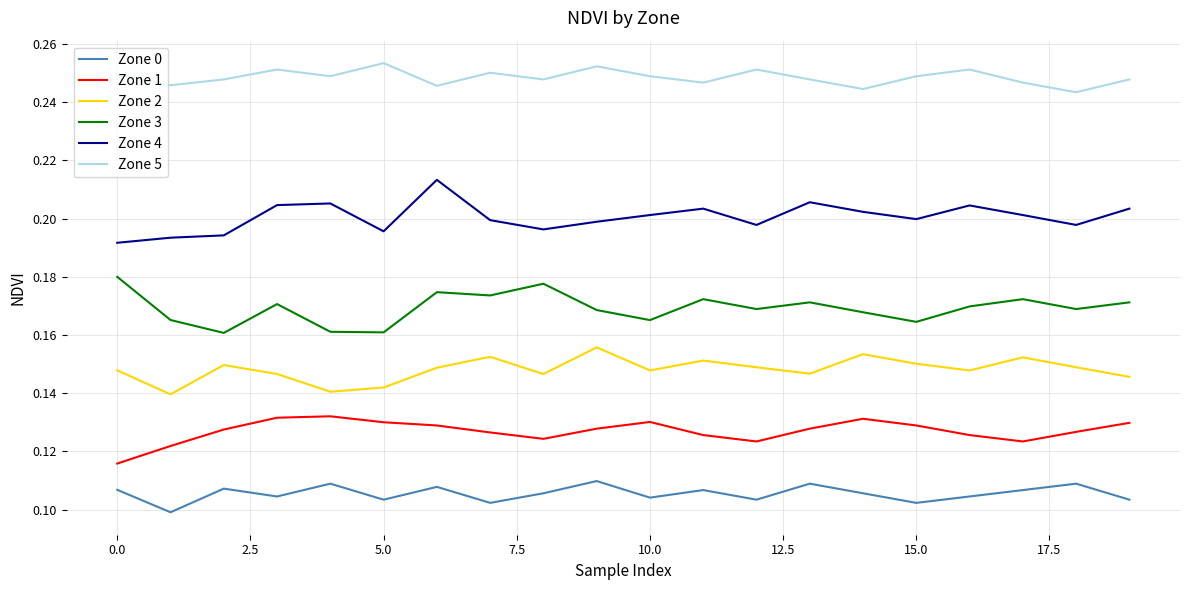

True or false: Zone 2 and Zone 4 cross at least once.

False